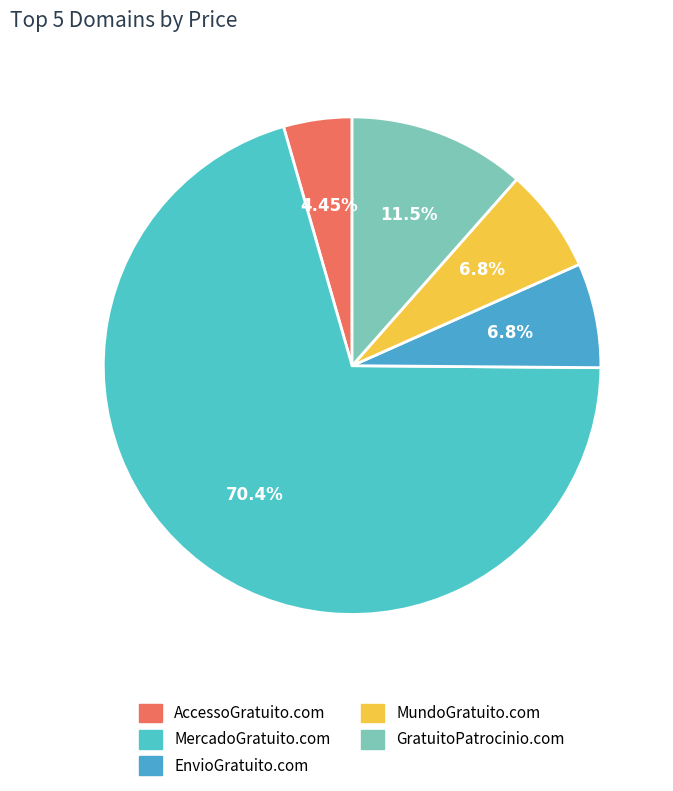

To the nearest percent, what percentage of the pie is AccessoGratuito.com?

4%